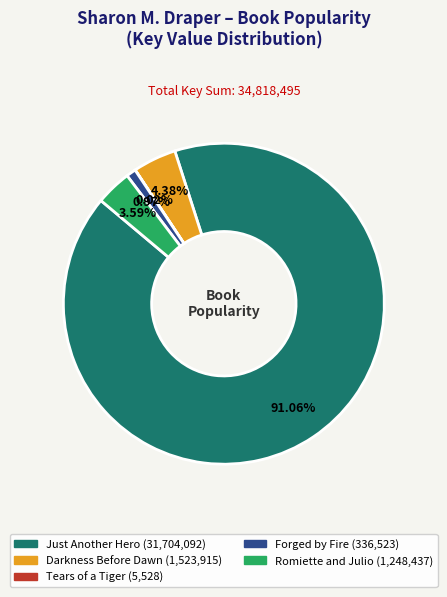

Is it true that Just Another Hero is 91% of the pie?

True